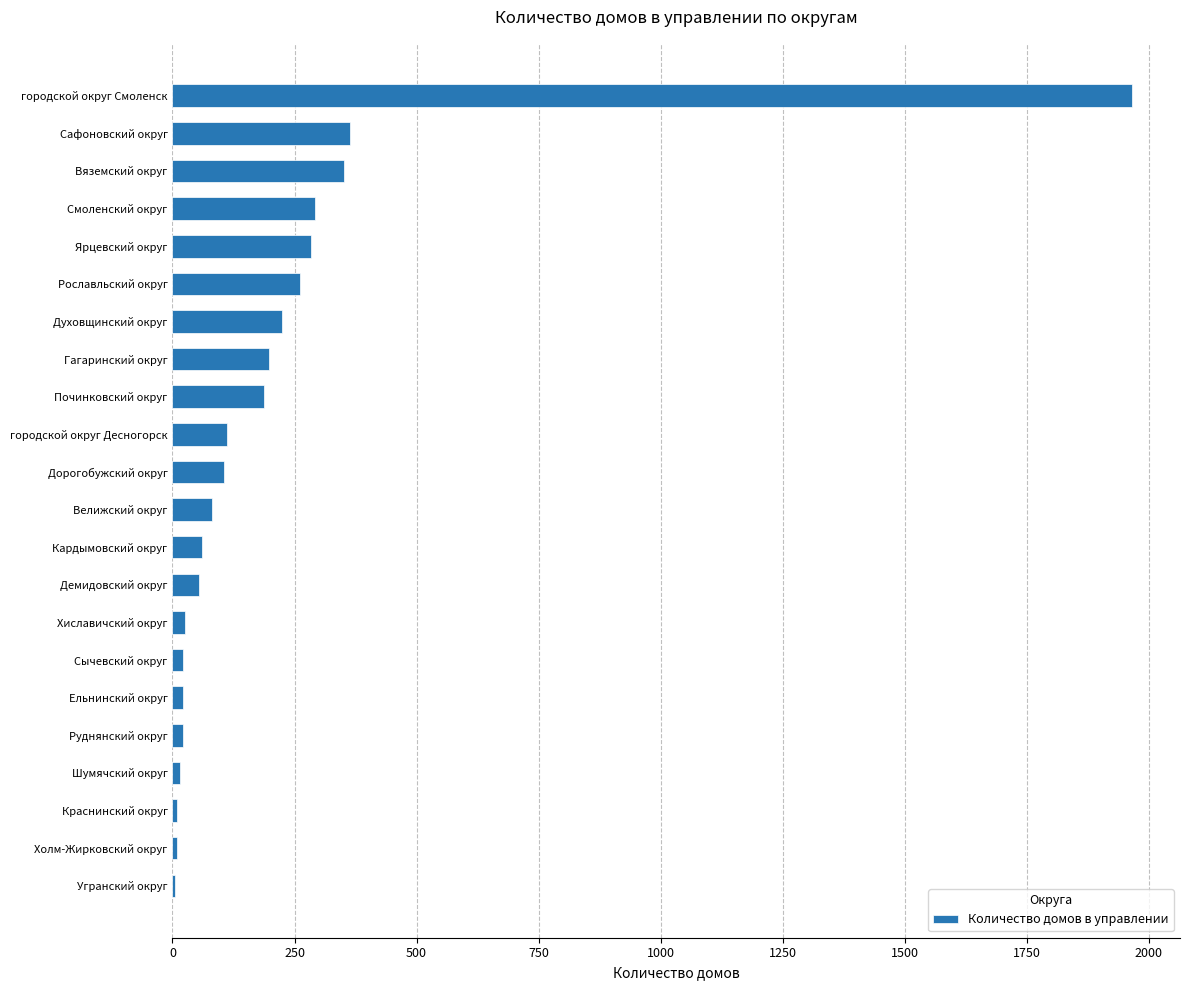

Which label corresponds to the largest value in the chart?

городской округ Смоленск